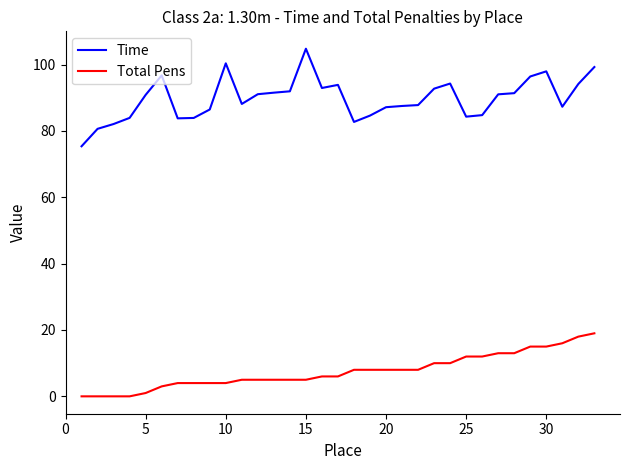

True or false: Total Pens and Time cross at least once.

False